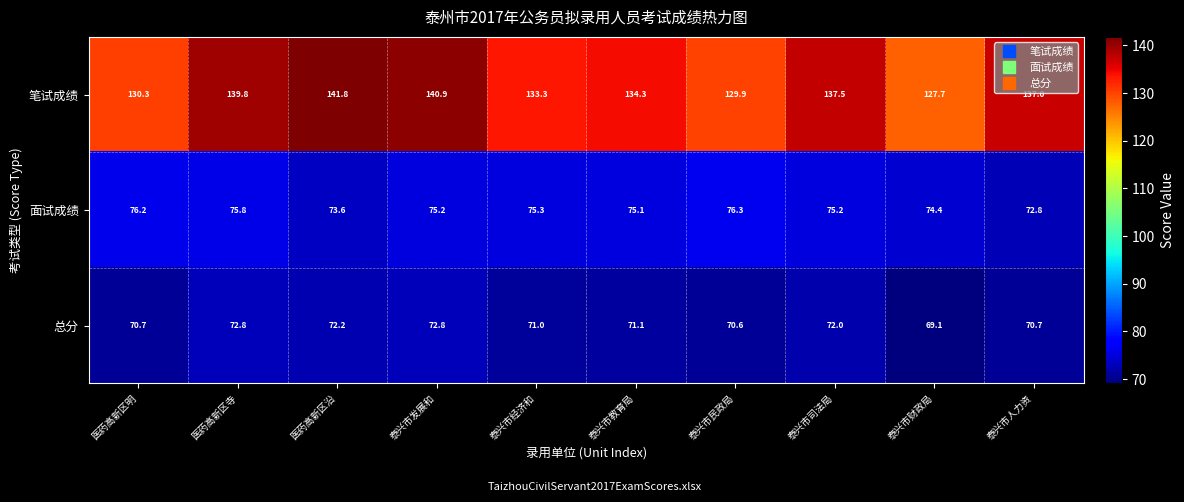

Rank the series by their maximum value, from highest to lowest.

笔试成绩, 面试成绩, 总分